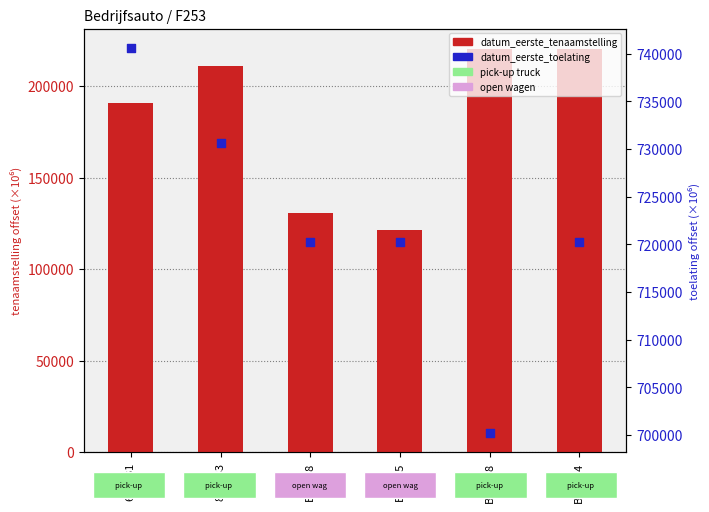

Which series has the widest spread of Y values?

datum_eerste_tenaamstelling_in_nederland